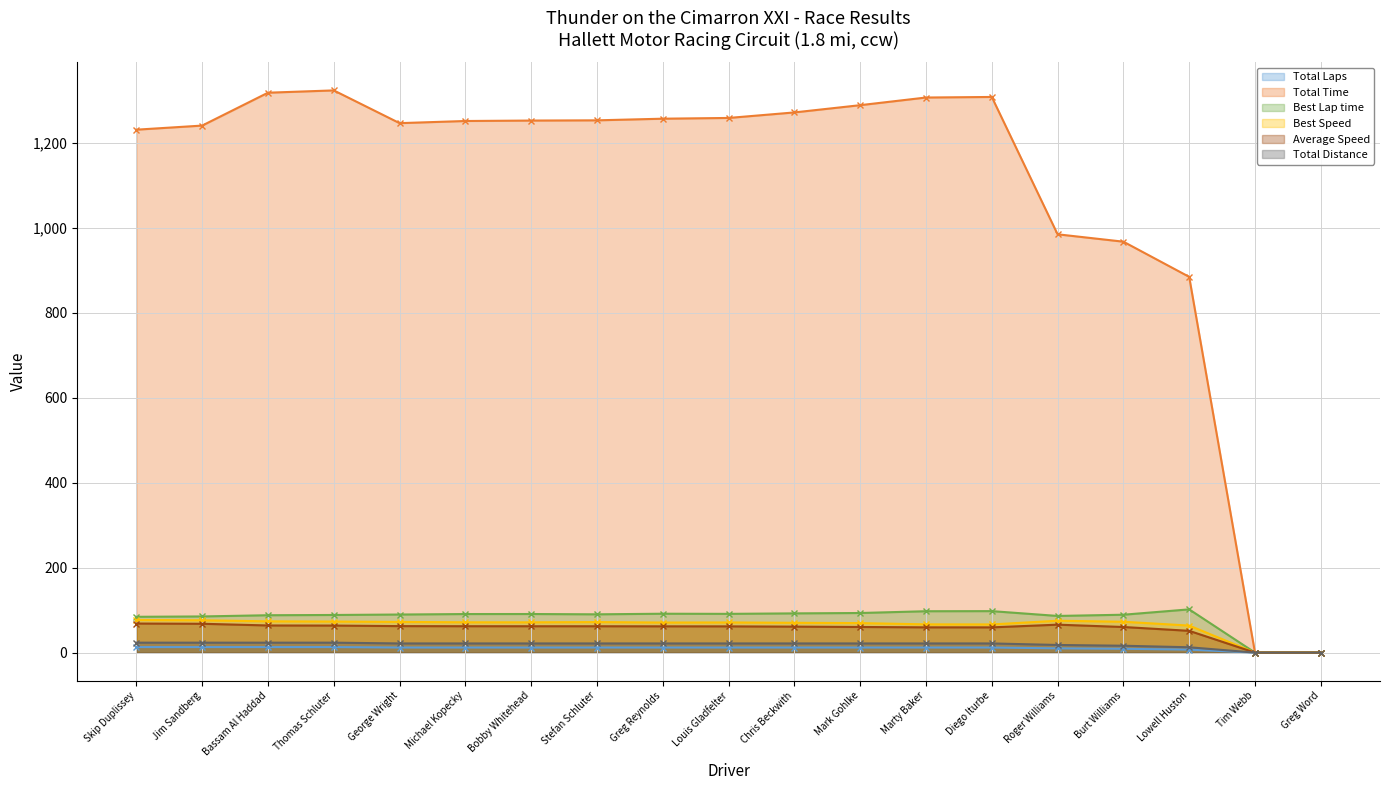

What is the total value across all series at Lowell Huston?

1120.9